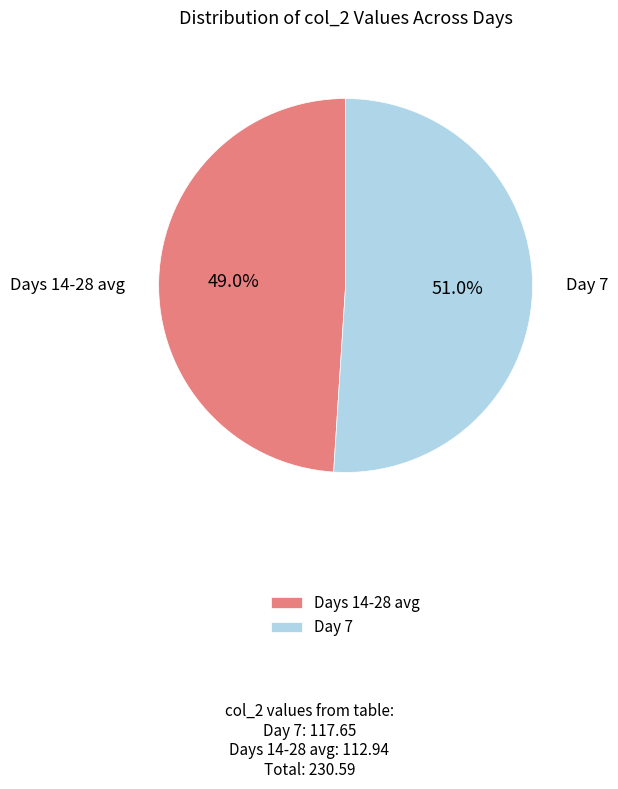

Is there any slice that represents more than half of the pie?

Yes